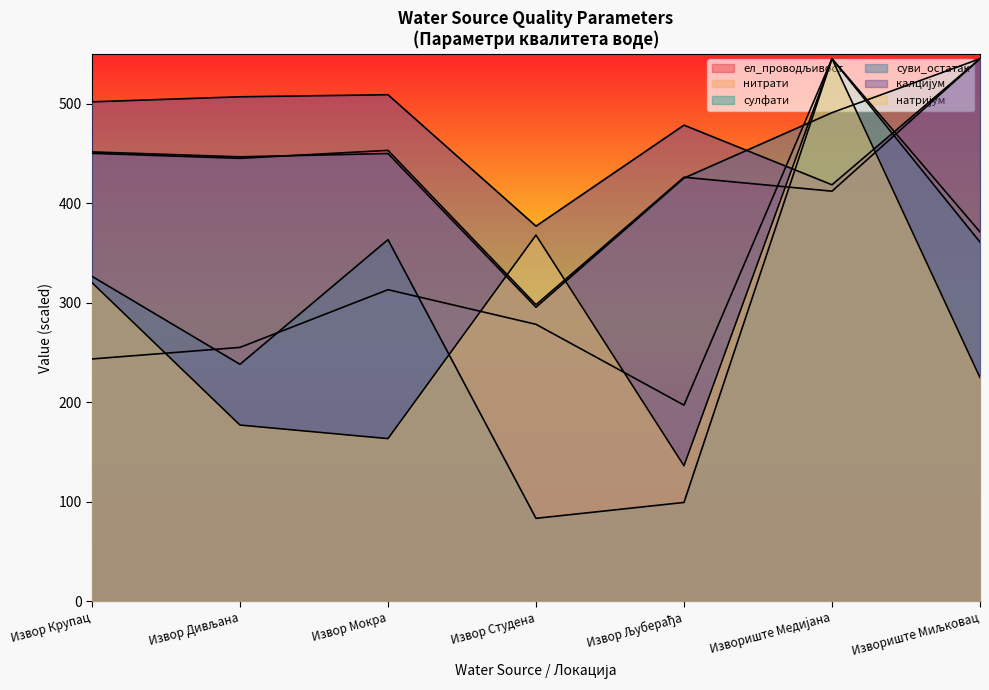

At which category does ел_проводљивост reach its first local peak?

Извор Мокра